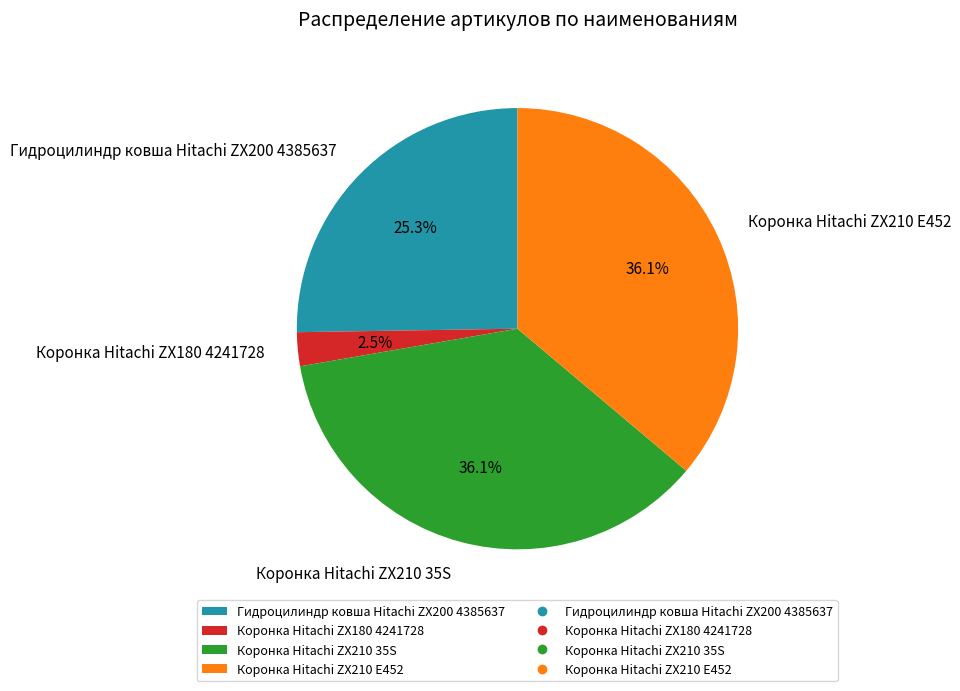

Is the sum of Гидроцилиндр ковша Hitachi ZX200 4385637 and Коронка Hitachi ZX210 35S greater than half?

Yes